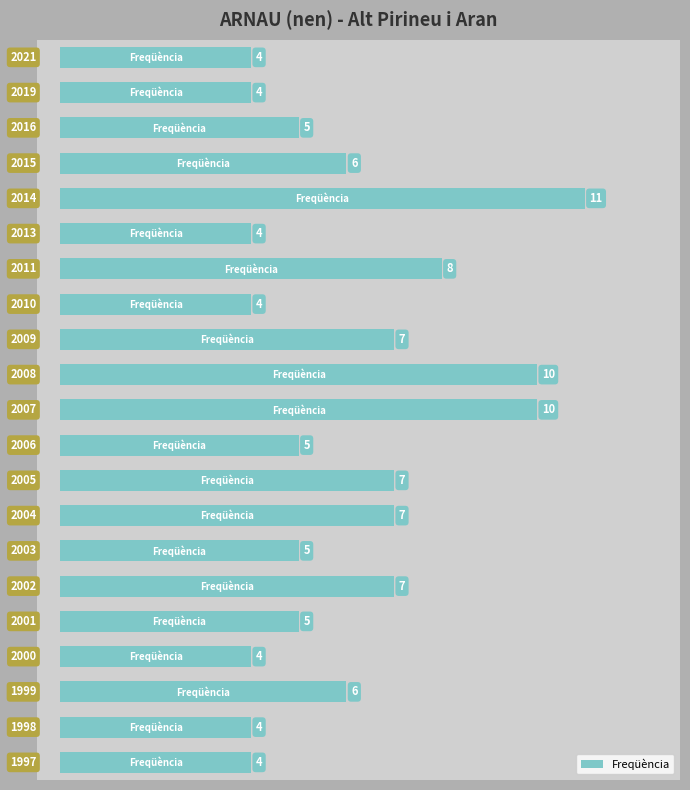

What is the difference between the second highest and minimum values?

6